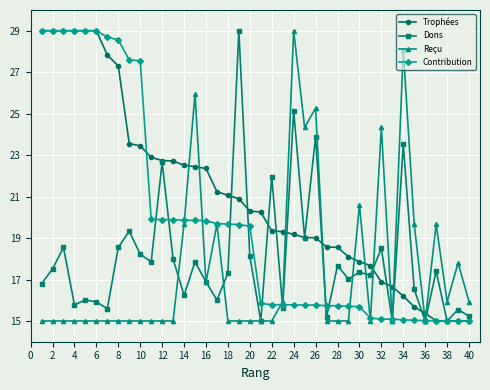

What is the maximum value shown in the chart?

29.0